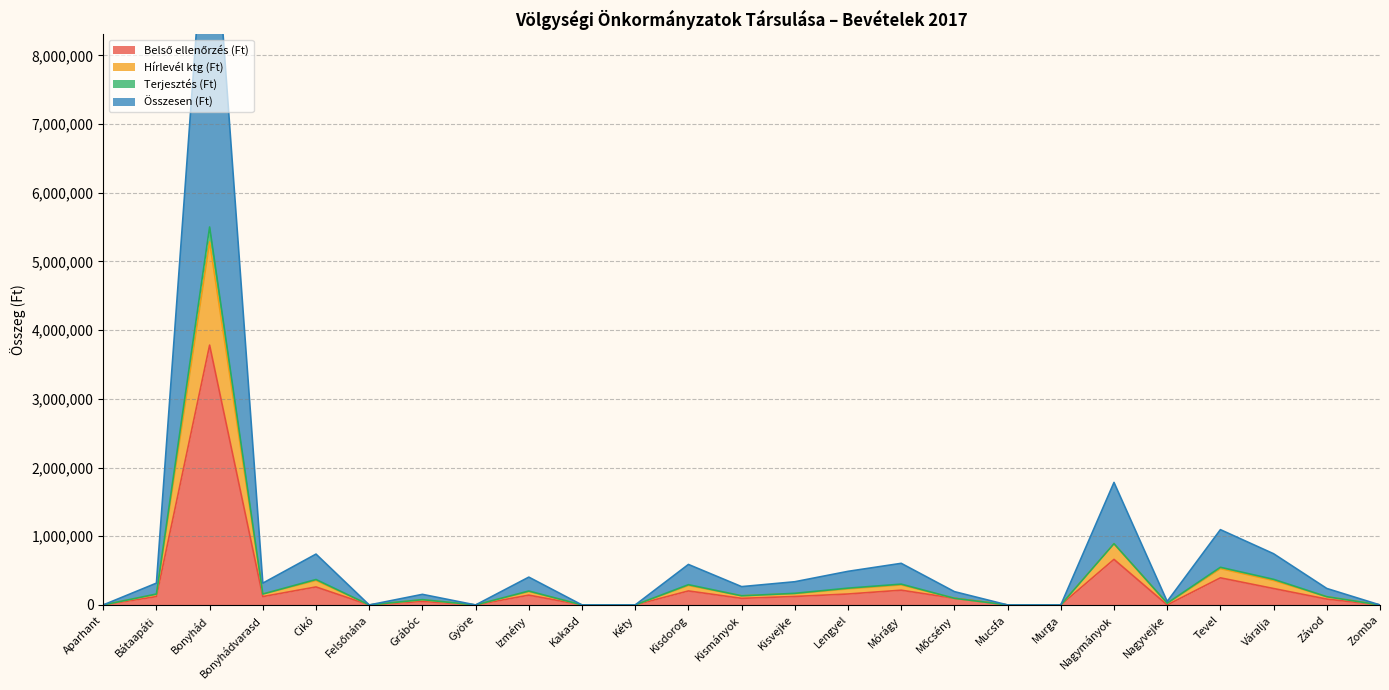

At how many categories does at least one series exceed 10771497?

1